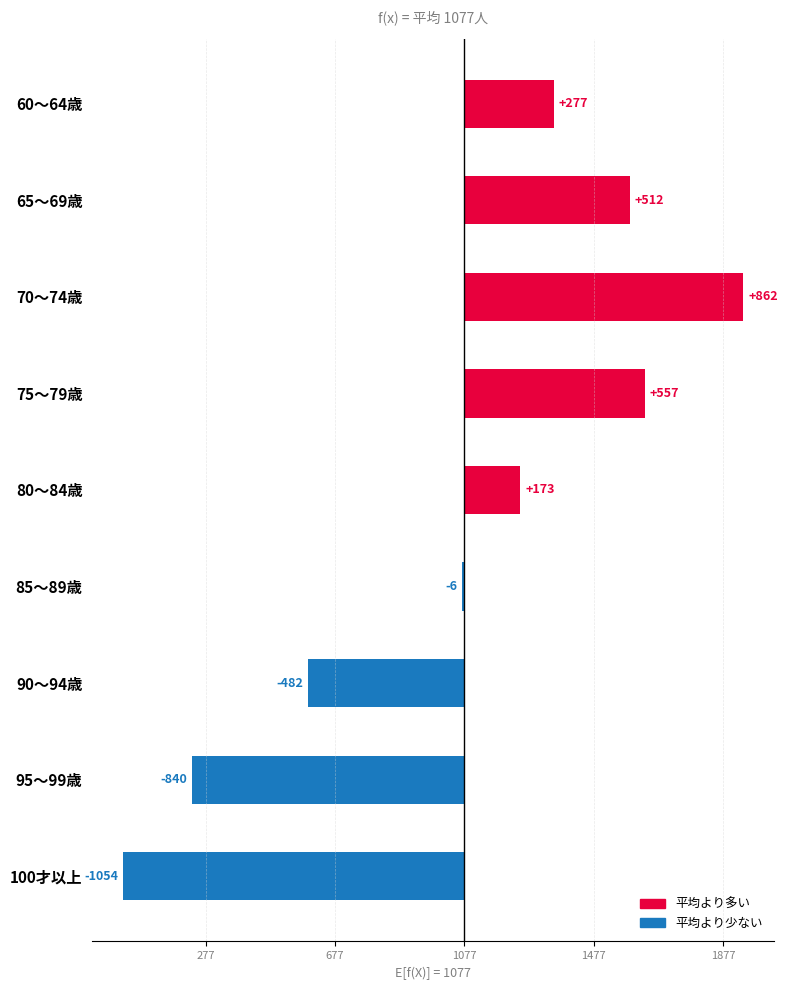

What is the smallest value displayed?

-1054.4